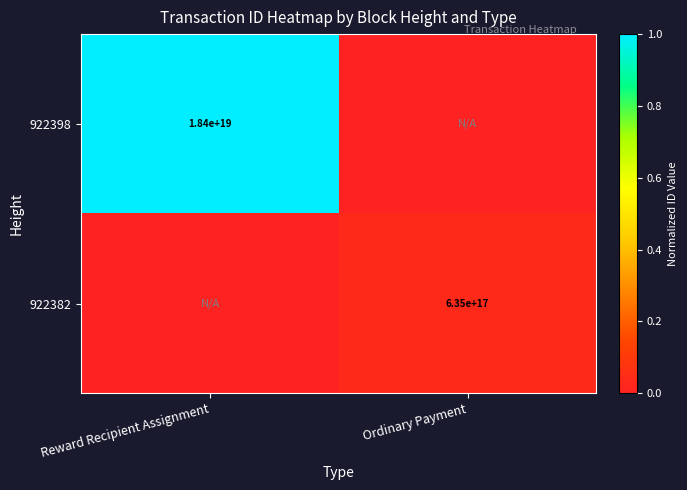

The 922382 series shows 0.1 at Ordinary Payment. True or false?

False